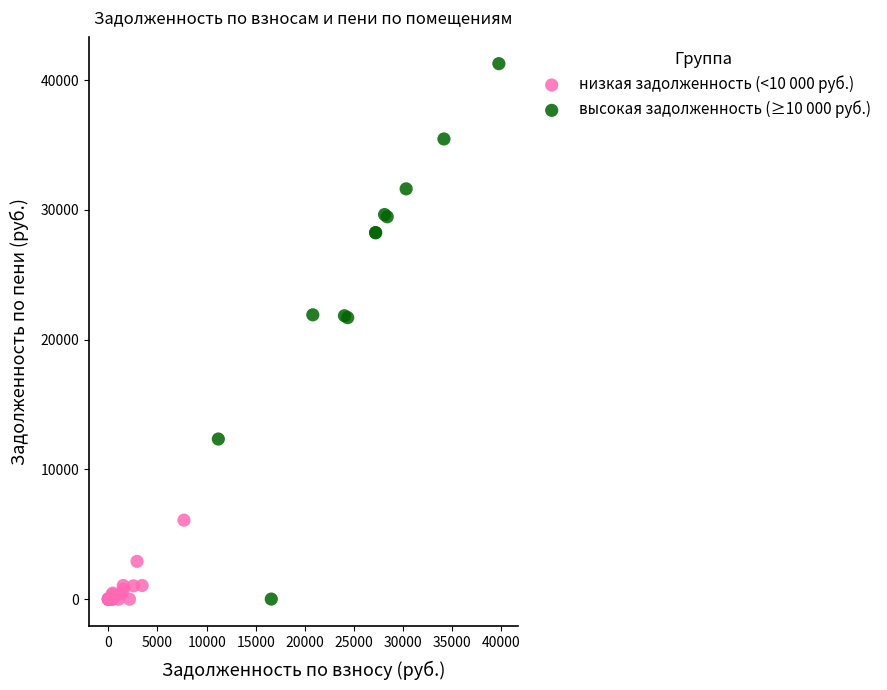

Which series reaches the maximum Y coordinate?

высокая задолженность (≥10 000 руб.)